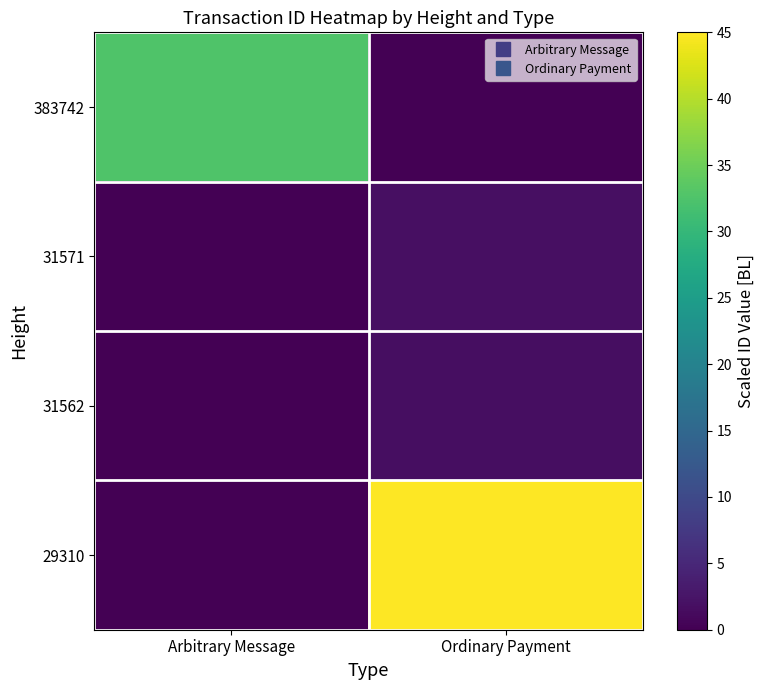

Reading right to left, what are all the values shown in this chart?

383742: Ordinary Payment=0.0	Arbitrary Message=32.6
31571: Ordinary Payment=1.8	Arbitrary Message=0.0
31562: Ordinary Payment=1.6	Arbitrary Message=0.0
29310: Ordinary Payment=45.0	Arbitrary Message=0.0